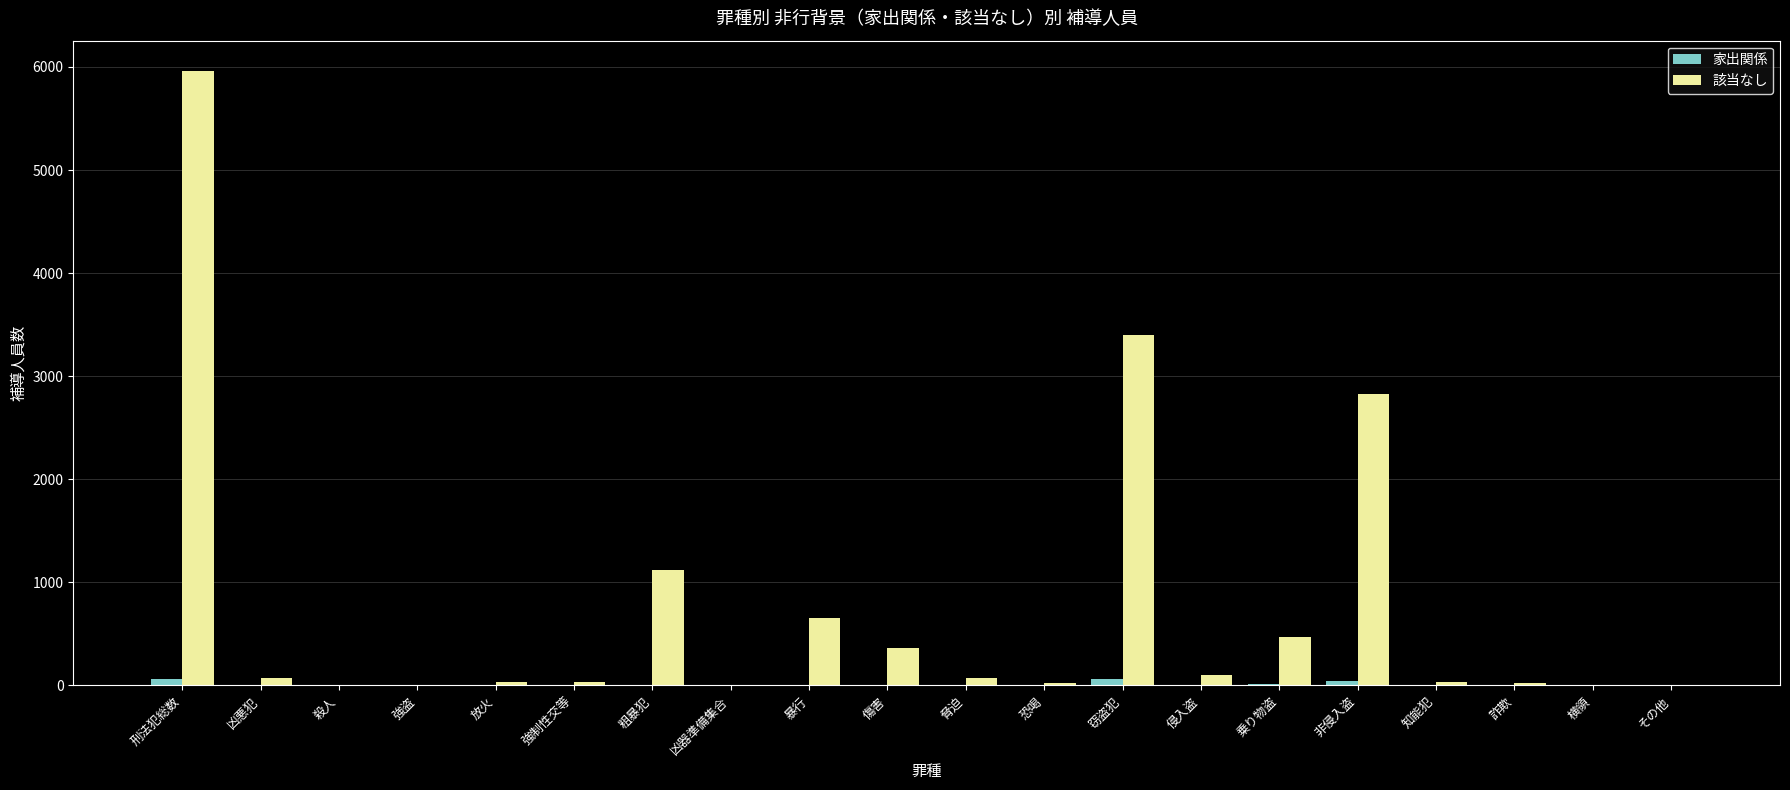

True or false: 該当なし has a value of 68 at 脅迫.

True